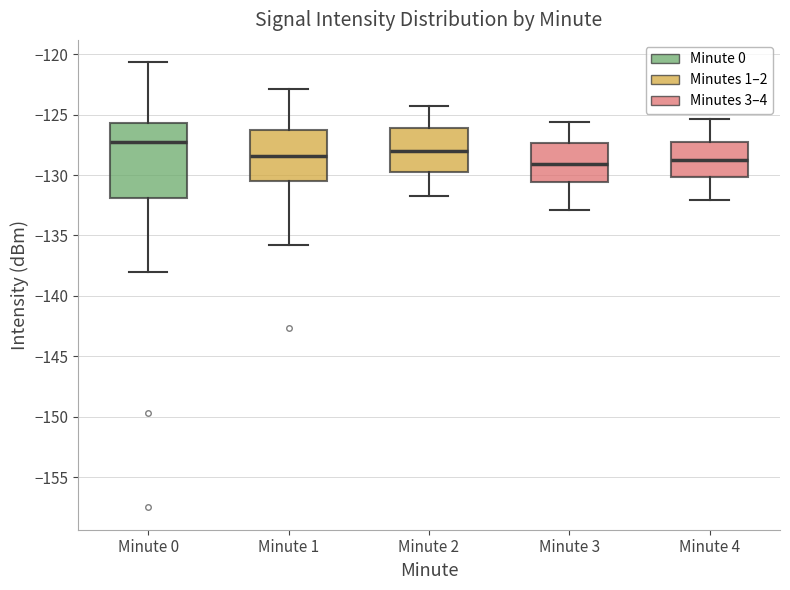

Comparing the boxes themselves (not the whiskers), which one is the tallest?

Minute 0